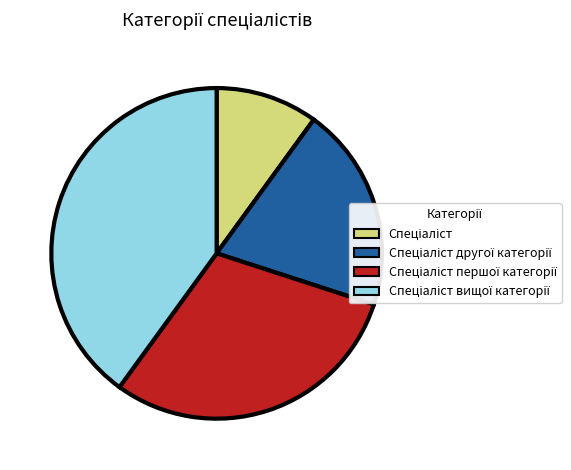

Is there a majority slice in this chart?

No